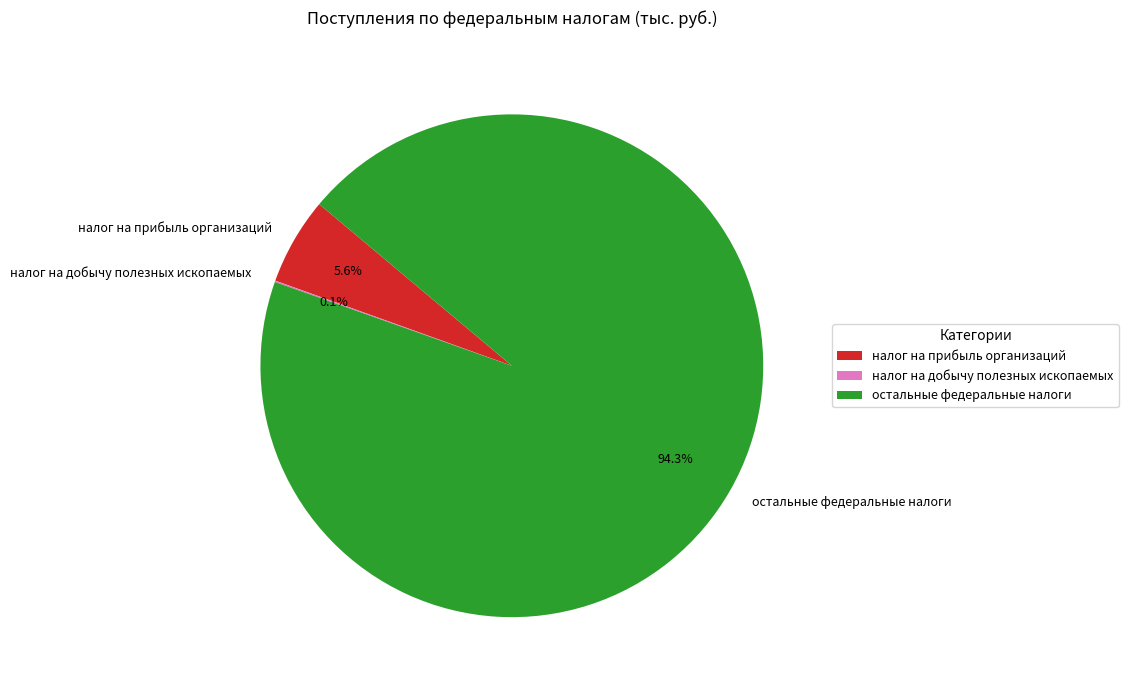

To the nearest percent, what is the average slice percentage?

33%